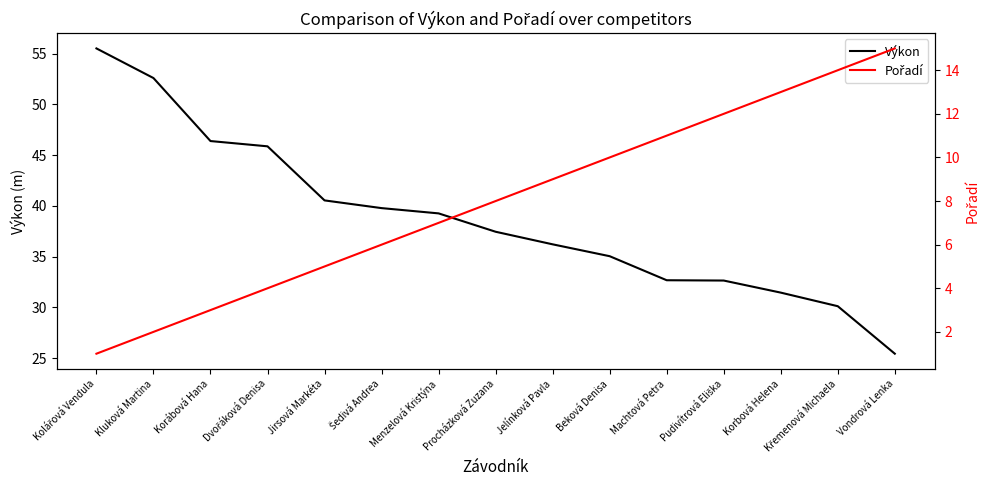

The Výkon series shows 23.7 at Jelínková Pavla. True or false?

False